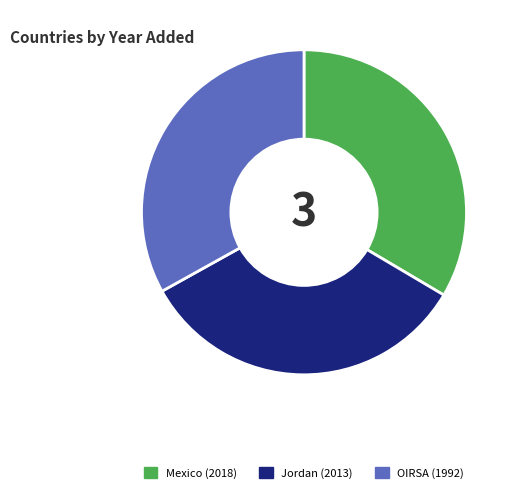

How many segments does this pie chart have?

3